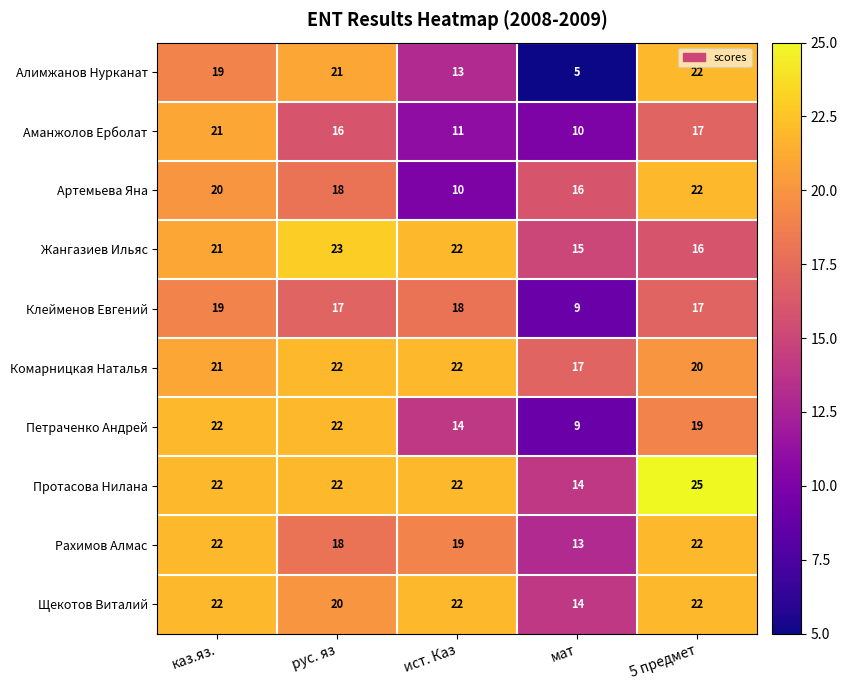

Which label corresponds to the largest value in the chart?

5 предмет